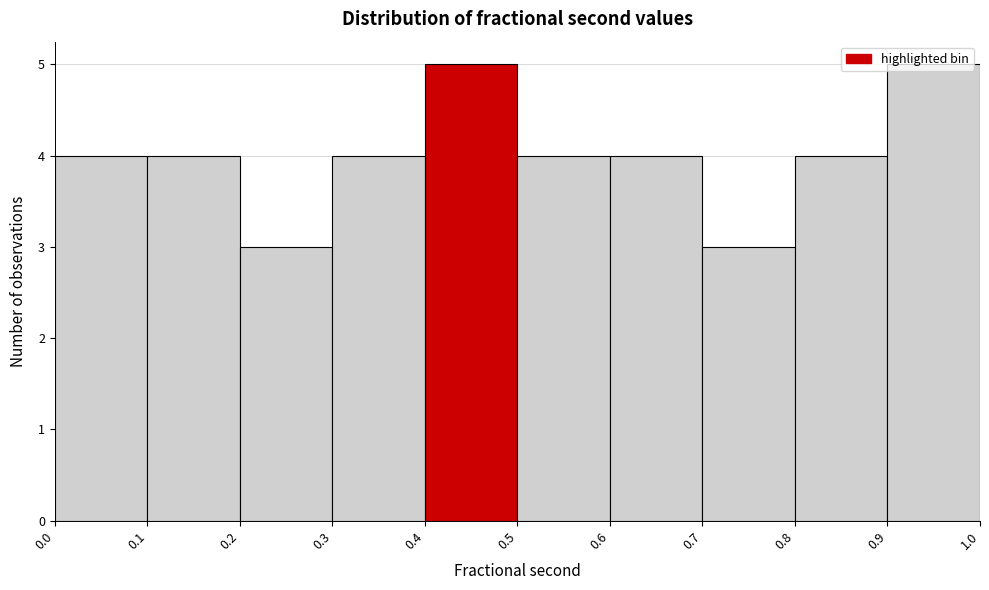

Reading left to right, list every bar in this chart as the range it spans on the x-axis followed by its height. The values are not printed on the chart, so give them approximately, as read against the axis.

0.0 to 0.1: 4
0.1 to 0.2: 4
0.2 to 0.3: 3
0.3 to 0.4: 4
0.4 to 0.5: 5
0.5 to 0.6: 4
0.6 to 0.7: 4
0.7 to 0.8: 3
0.8 to 0.9: 4
0.9 to 1.0: 5